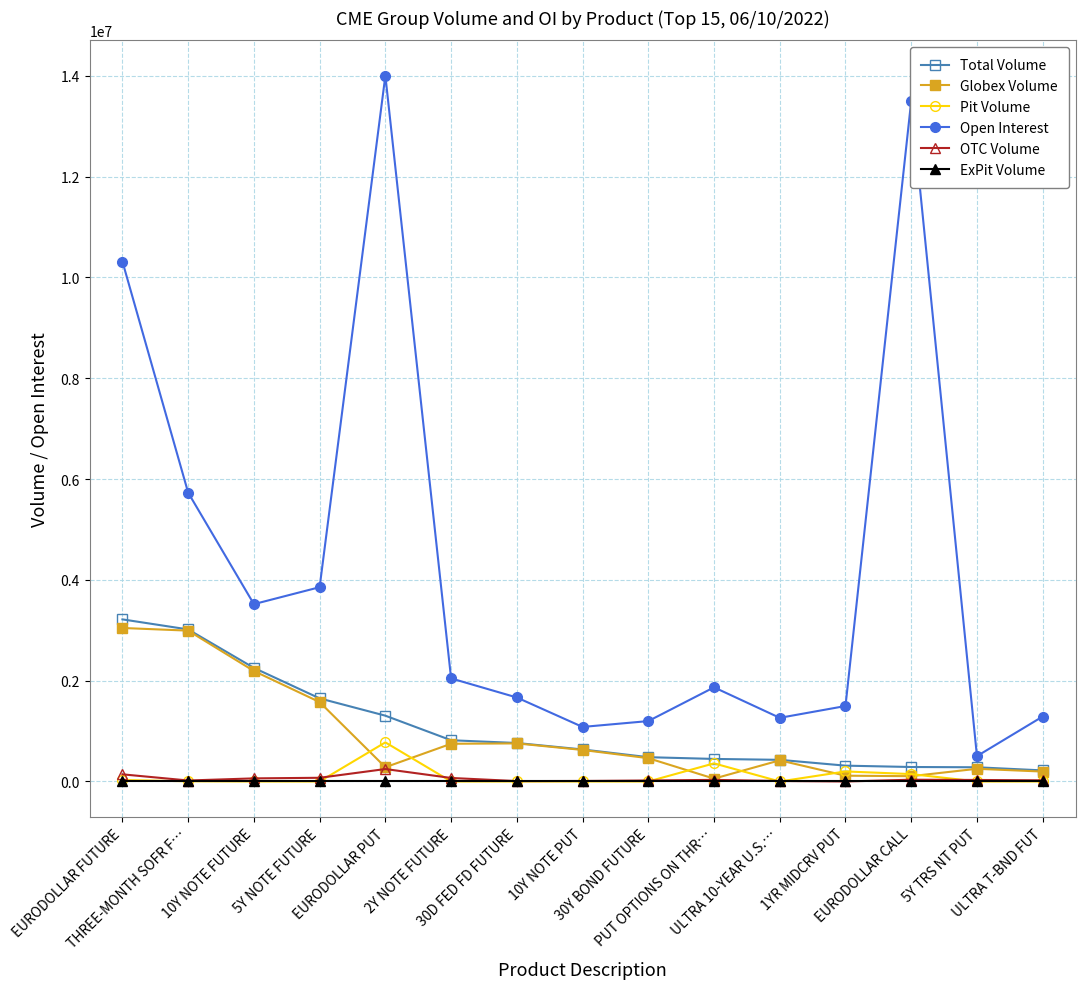

What are all the series names shown in the legend?

Total Volume, Globex Volume, Pit Volume, Open Interest, OTC Volume, ExPit Volume